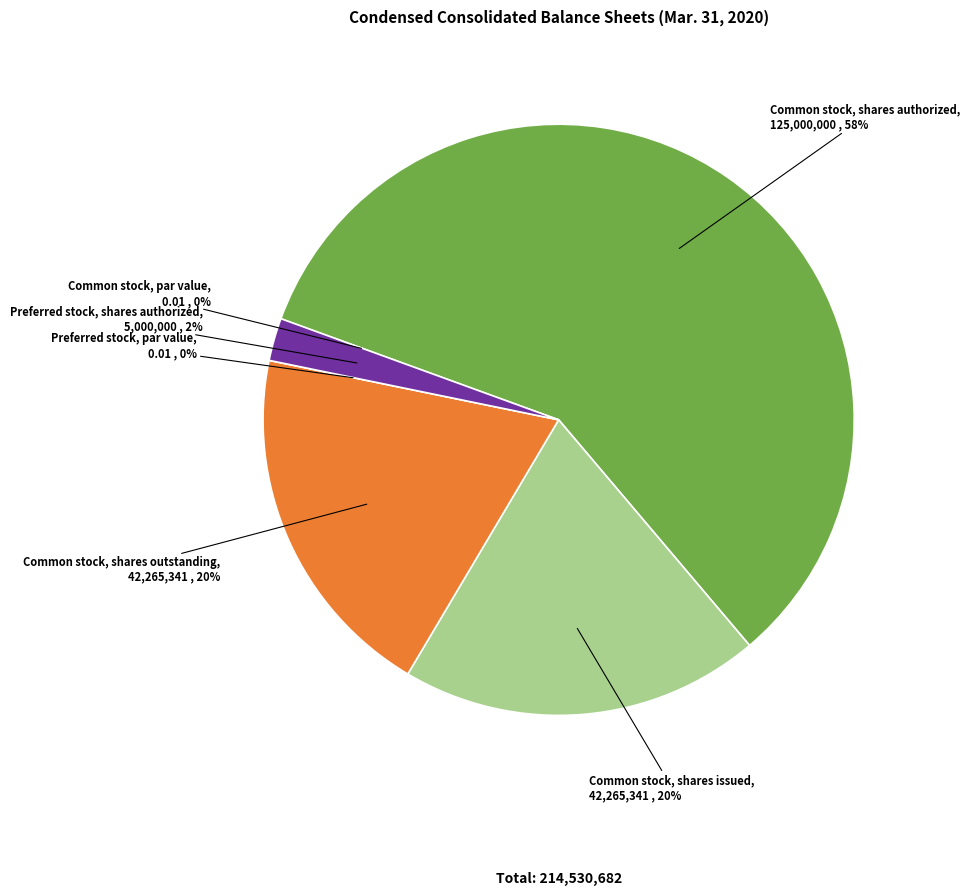

Which category has the smallest portion of the pie?

Common stock, par value